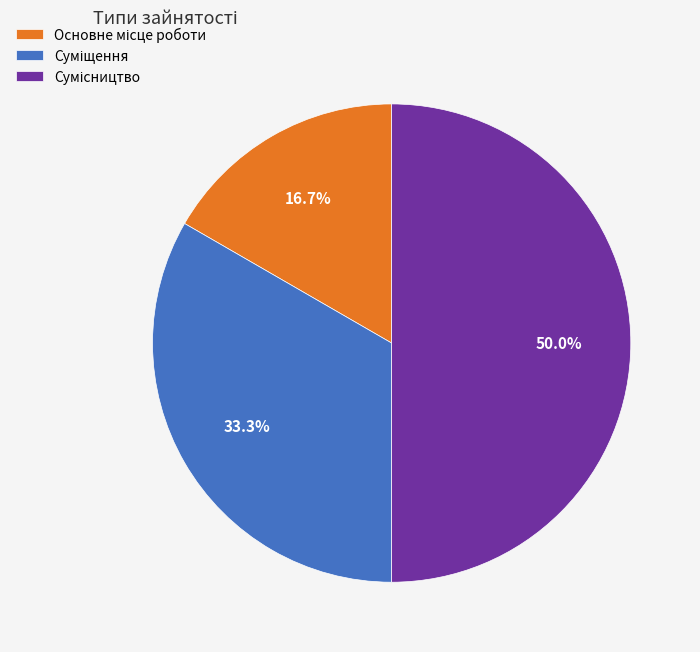

Does any single category account for the majority?

No